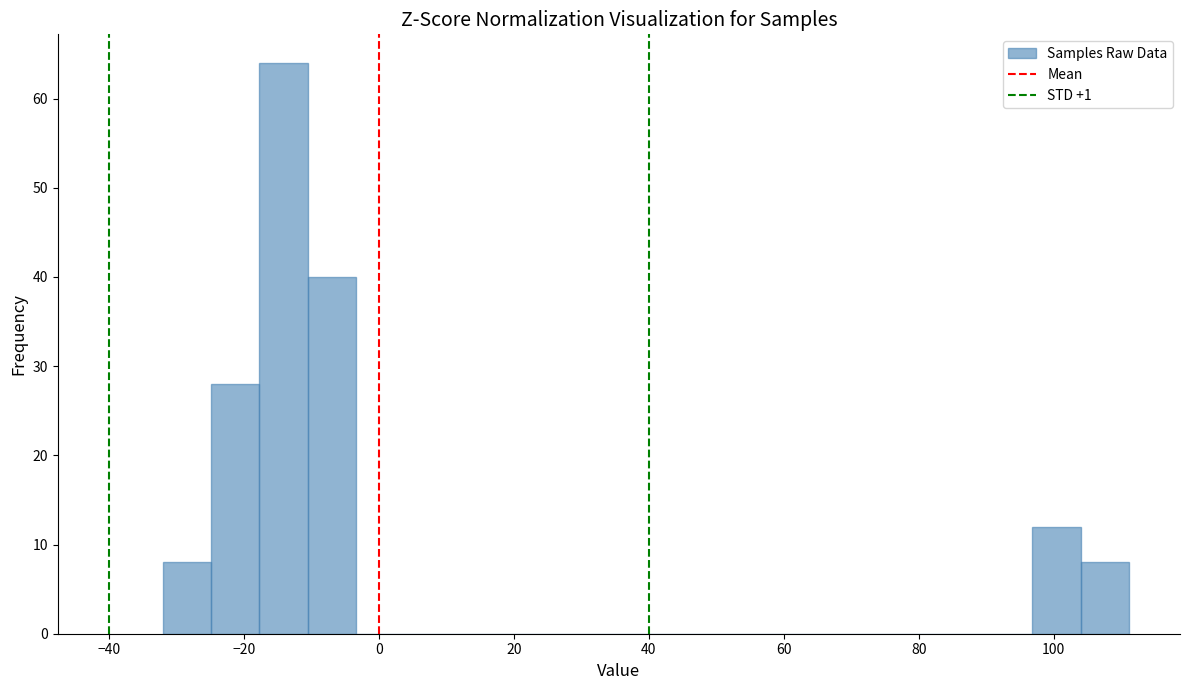

Around what value on the x-axis is the tallest bar? Give the approximate position of its centre, as read against the axis.

-14